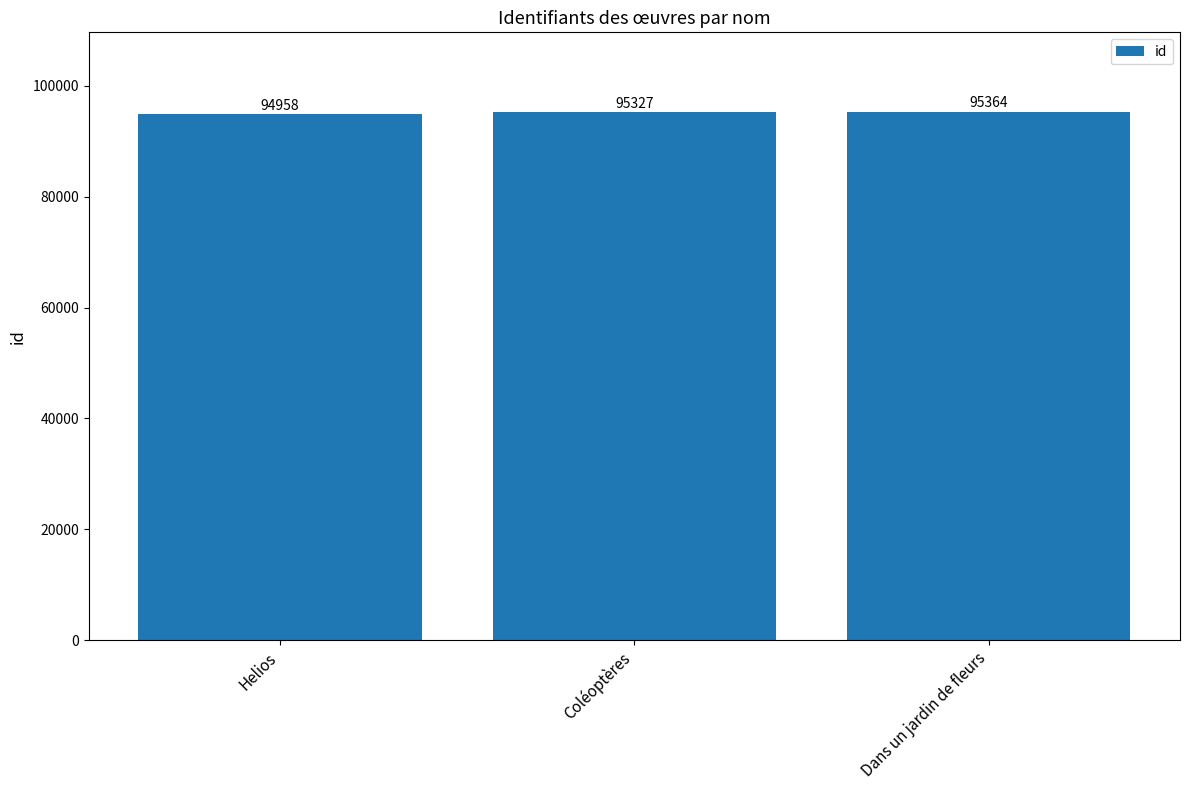

Rank the categories by value from lowest to highest.

Helios, Coléoptères, Dans un jardin de fleurs